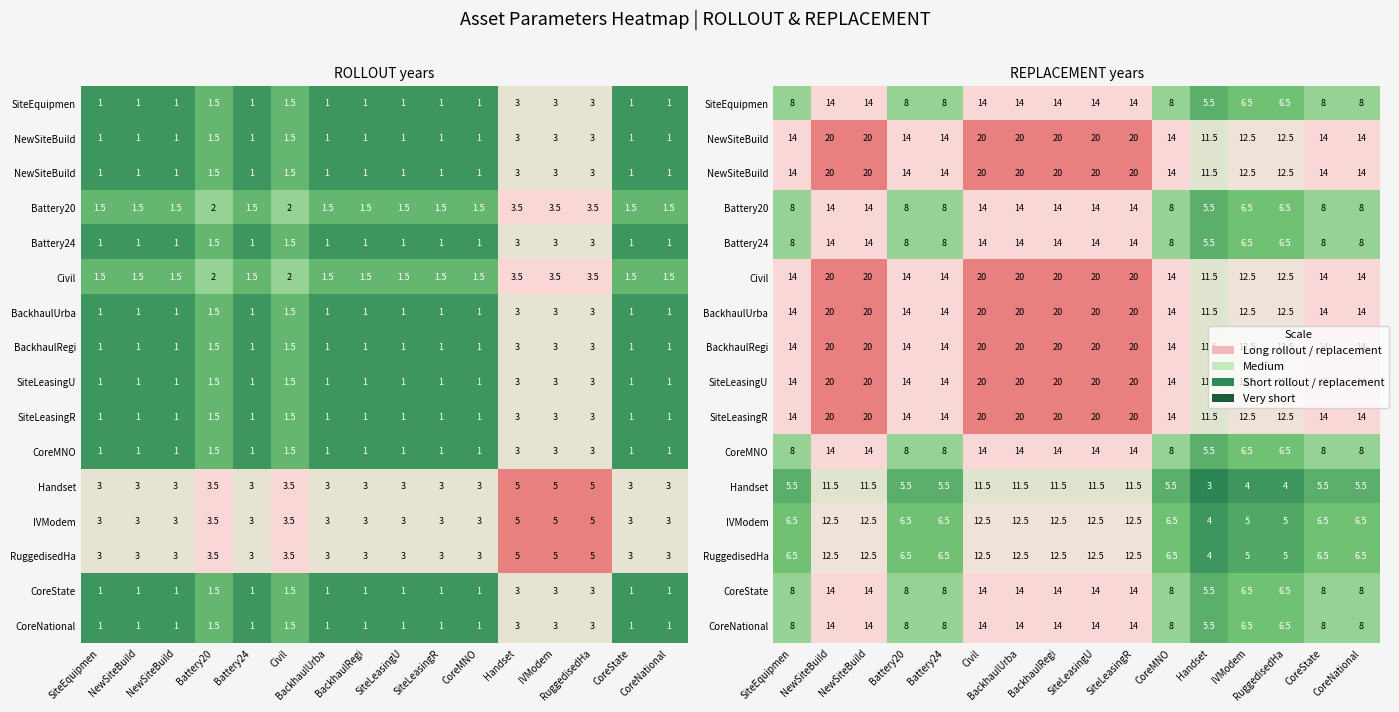

At which category is the sum across all series the highest?

NewSiteBuild